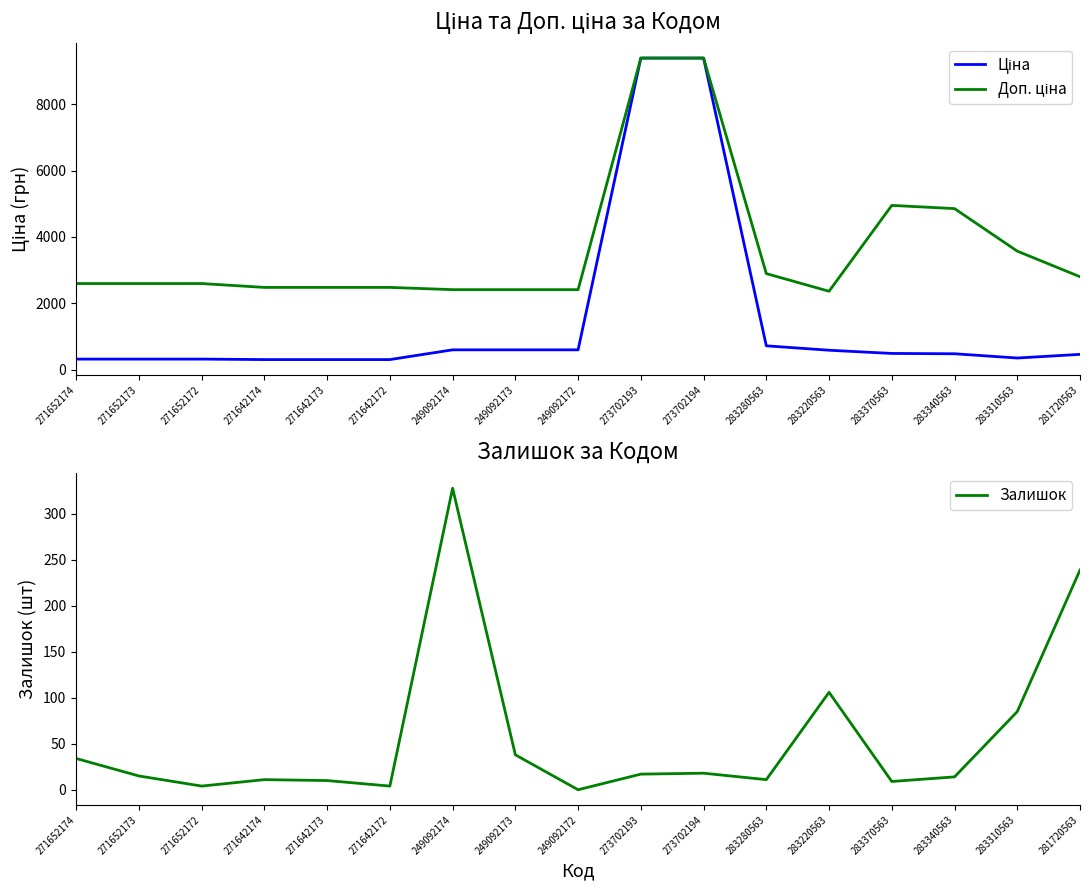

At which label is Ціна closest to 4847?

283280563